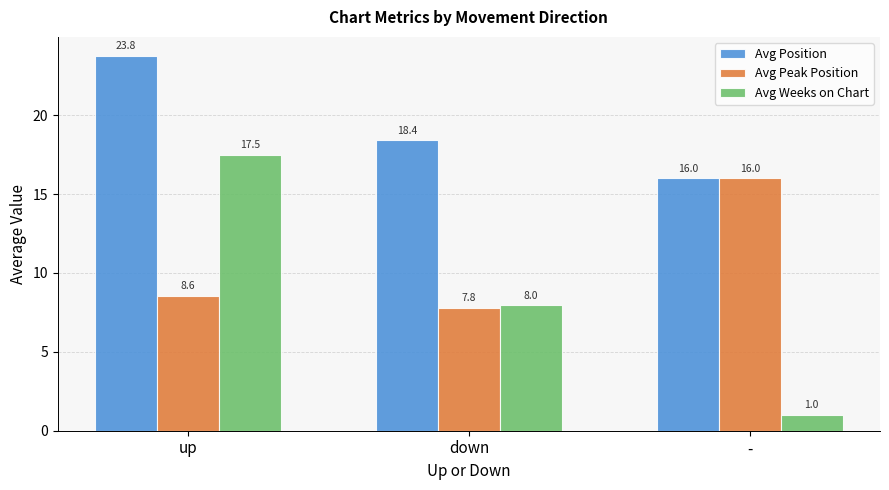

Which series has the widest spread of values?

Avg Weeks on Chart